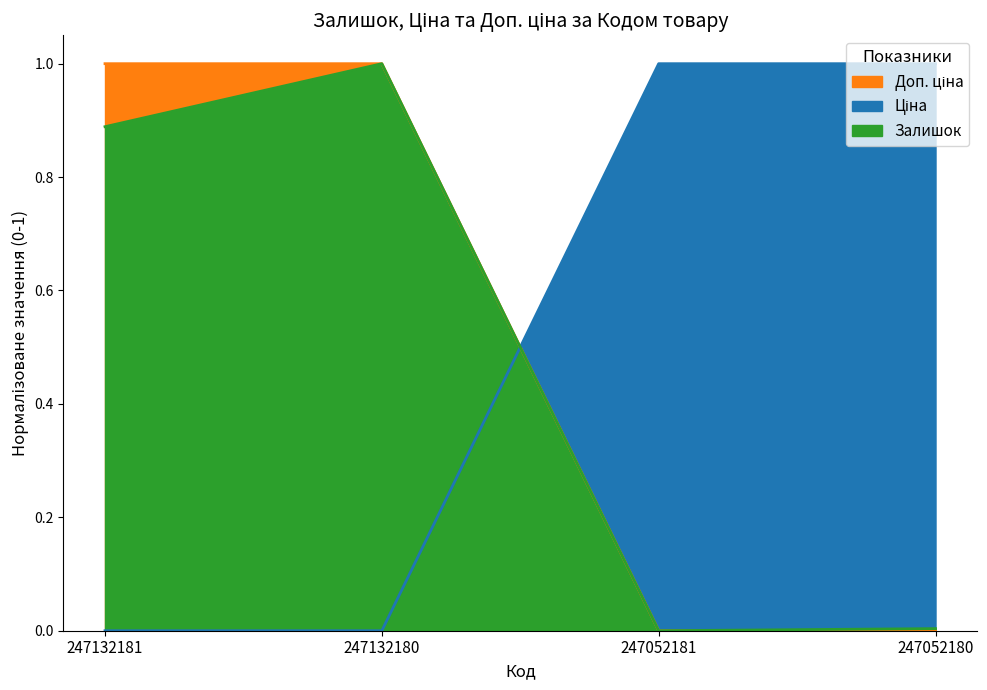

Which series has the widest spread of values?

Залишок